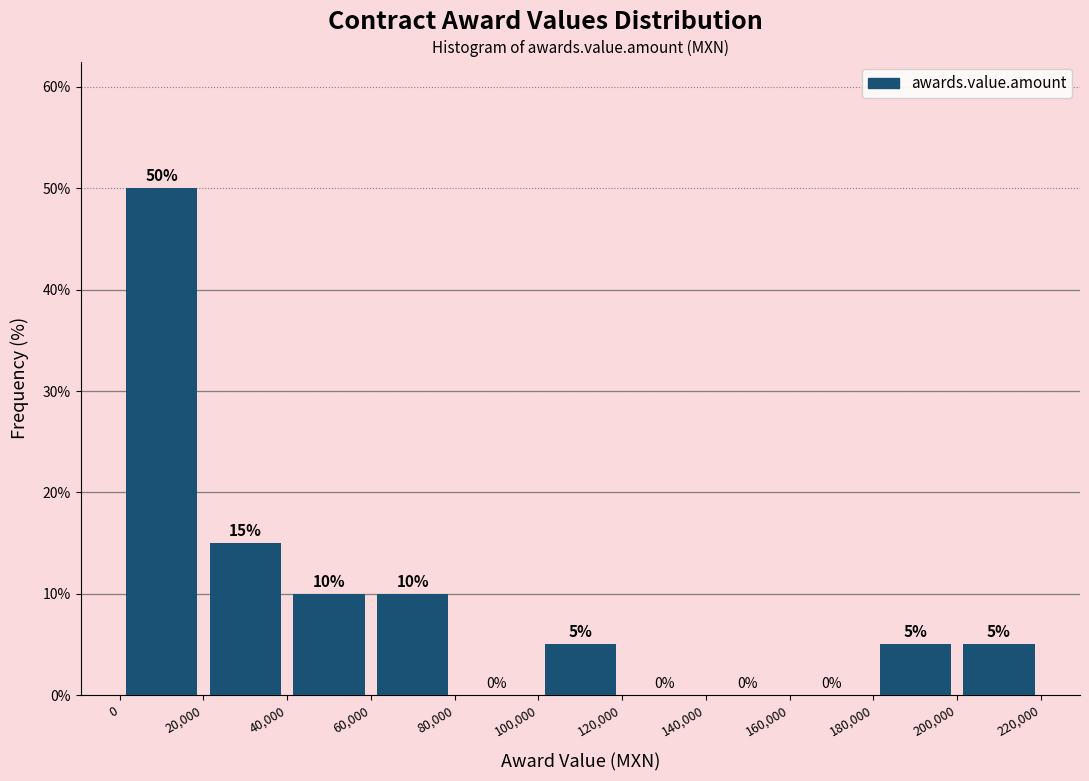

Reading left to right, list every bar in this chart as the range it spans on the x-axis followed by its height.

0 to 20,000: 50
20,000 to 40,000: 15
40,000 to 60,000: 10
60,000 to 80,000: 10
80,000 to 100,000: 0
100,000 to 120,000: 5
120,000 to 140,000: 0
140,000 to 160,000: 0
160,000 to 180,000: 0
180,000 to 200,000: 5
200,000 to 220,000: 5